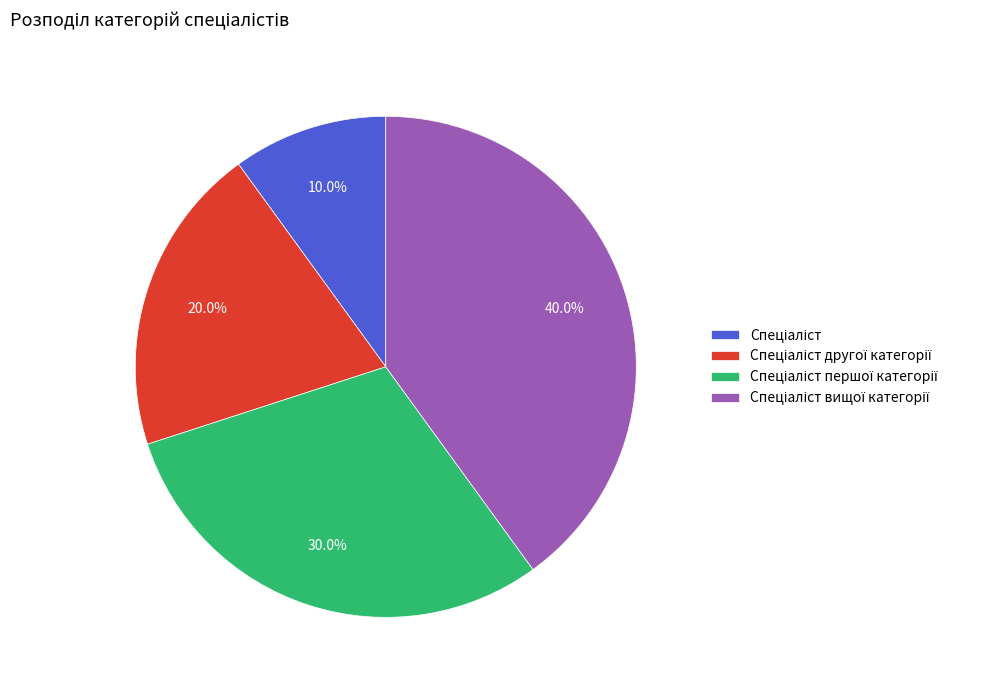

Is there any slice that represents more than half of the pie?

No